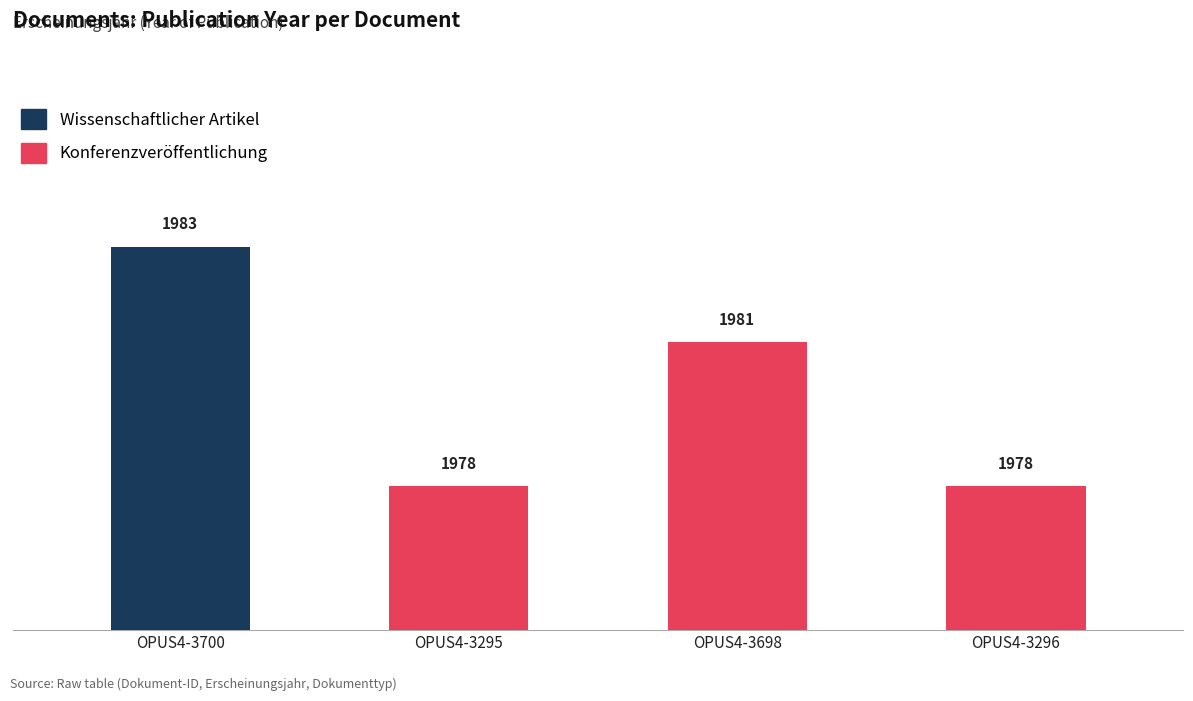

What is the value of the 3rd bar from the left?

1981